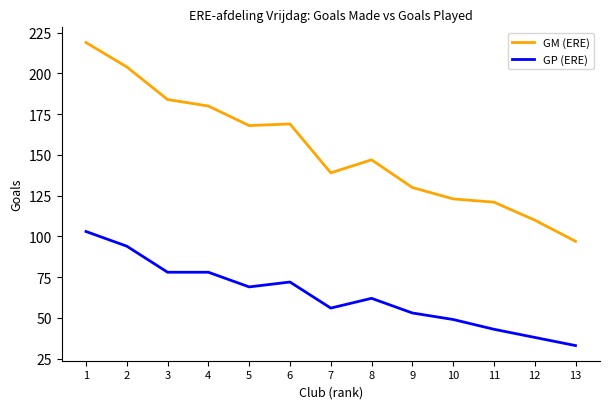

Which series has the widest spread of values?

GM (ERE)